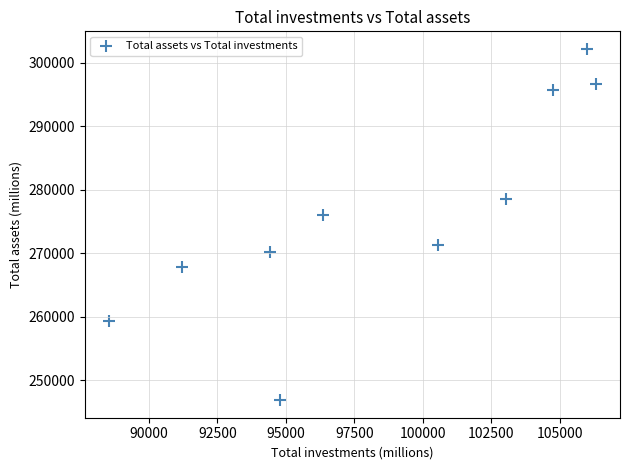

What is the average X value?

98591.4